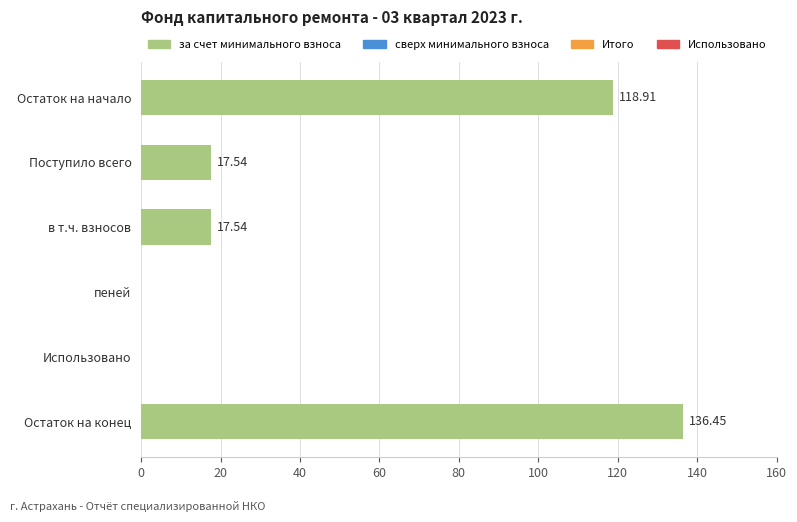

What is the sum of all values?

290.4